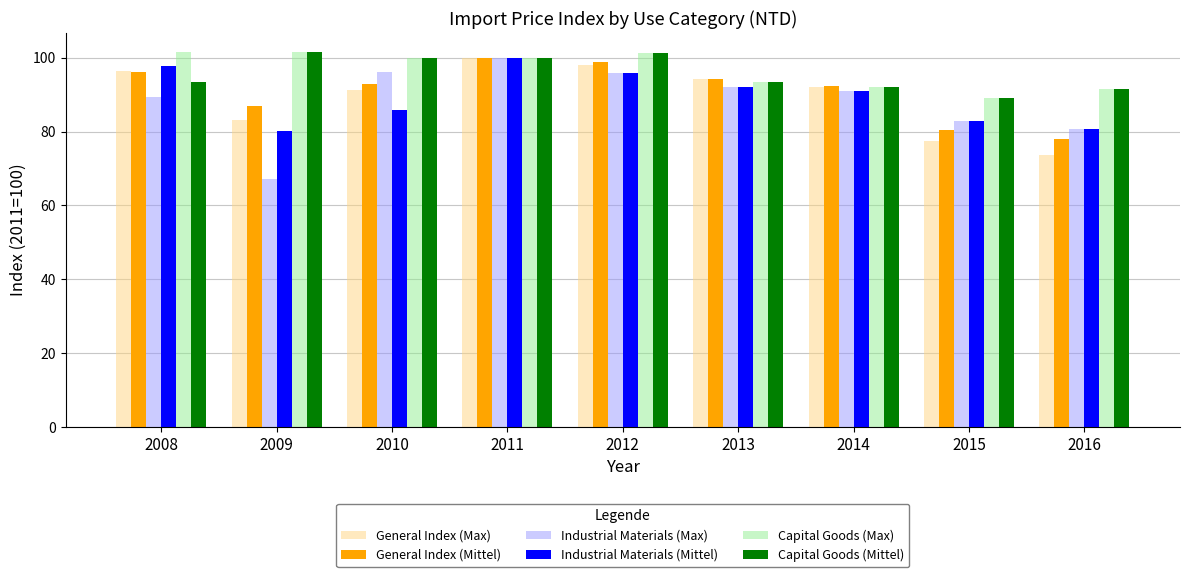

What is the value of the Industrial Materials (Max) bar at the 7th from the left?

90.9